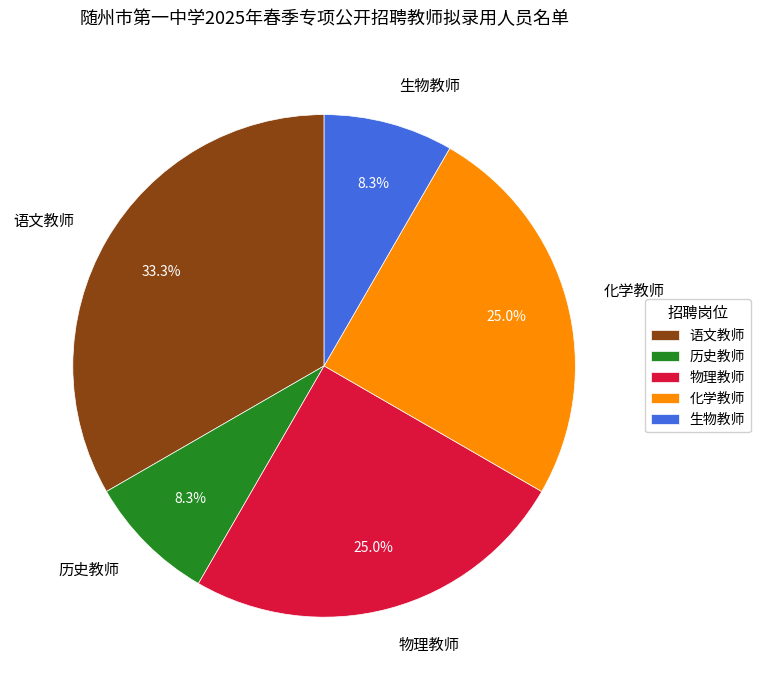

Combined, what portion of the pie is 物理教师 and 历史教师?

33.3%